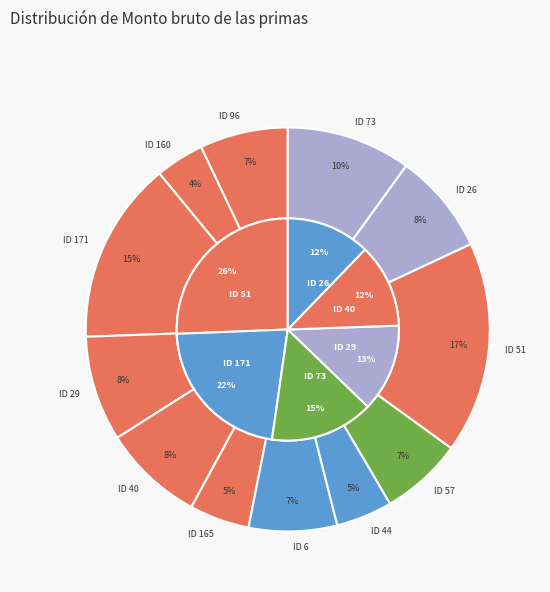

Is it true that ID 29 is 19% of the pie?

False